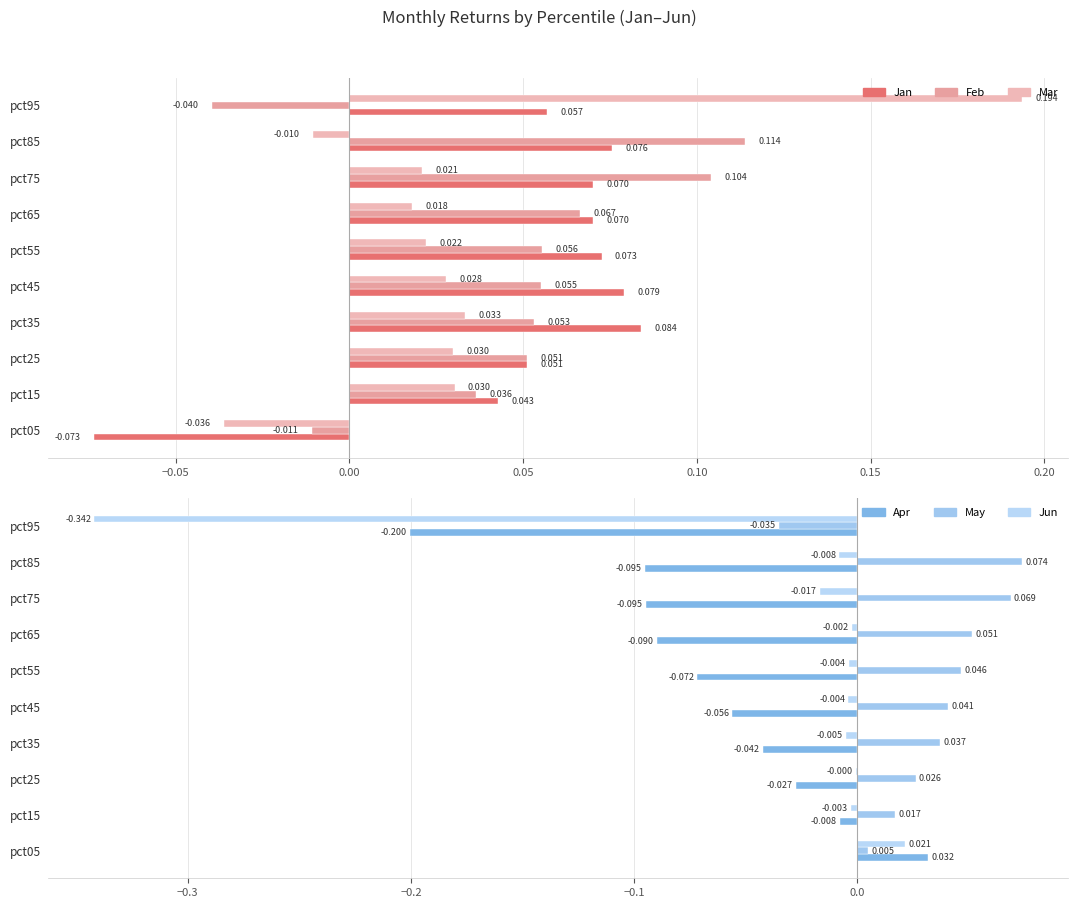

What are all the series names shown in the legend?

Jan, Feb, Mar, Apr, May, Jun